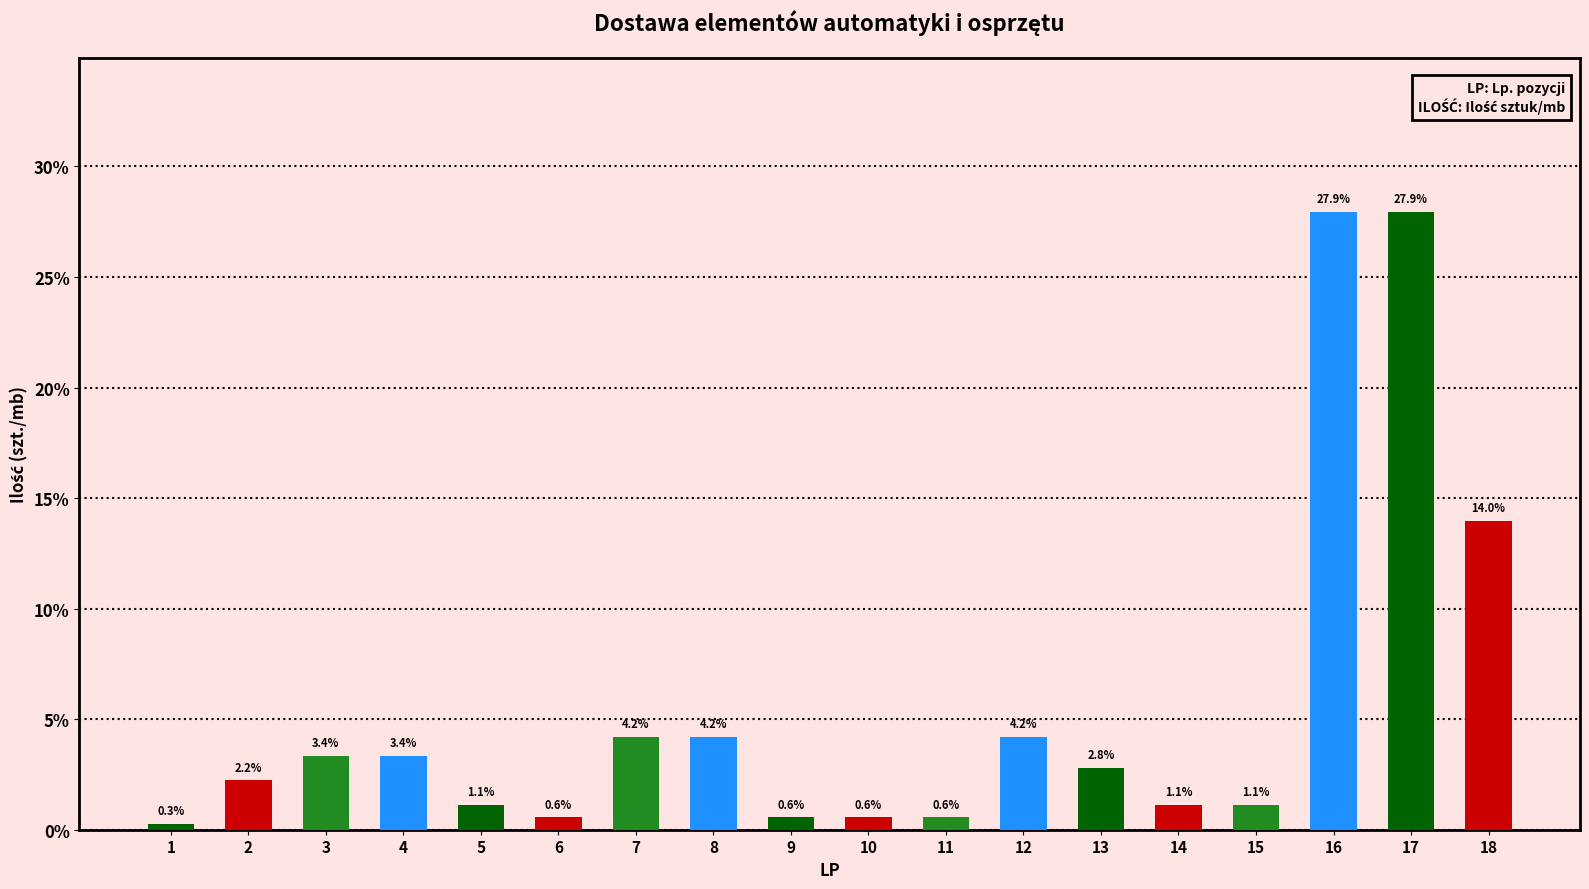

What is the change in value from 2 to 3?

+1.1